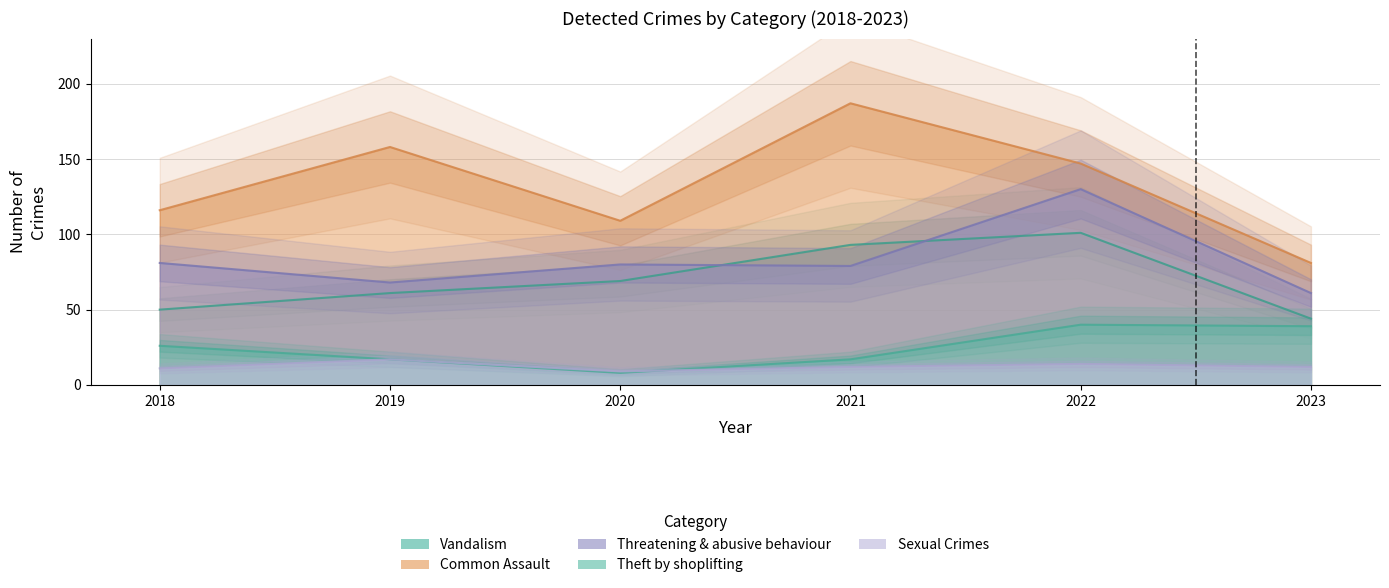

At 2021, list the series in order from smallest to largest.

Sexual Crimes, Theft by shoplifting, Threatening & abusive behaviour, Vandalism, Common Assault